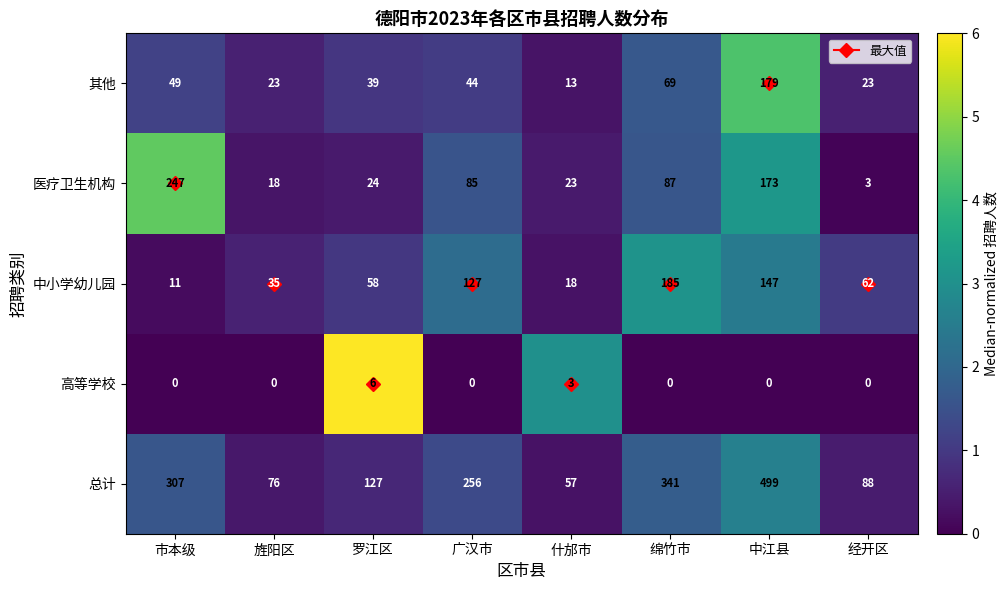

Which series has the largest range (max minus min)?

总计